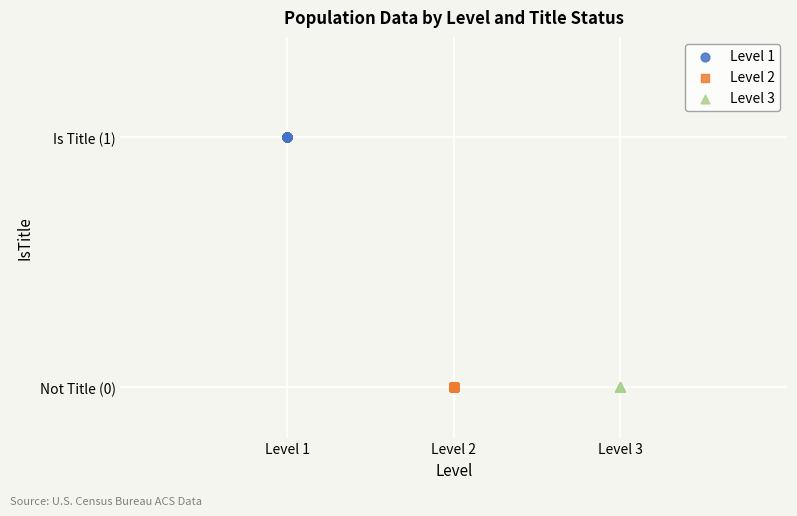

What are all the series names shown in the legend?

Level 1, Level 2, Level 3